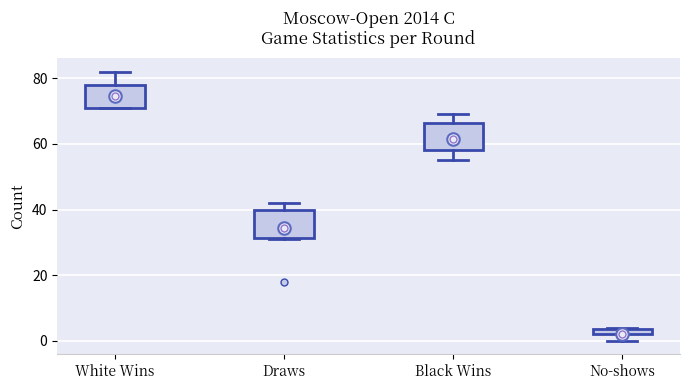

Where does the median line of the box for Draws sit on the y-axis? The values are not printed on the chart, so give them approximately, as read against the axis.

34